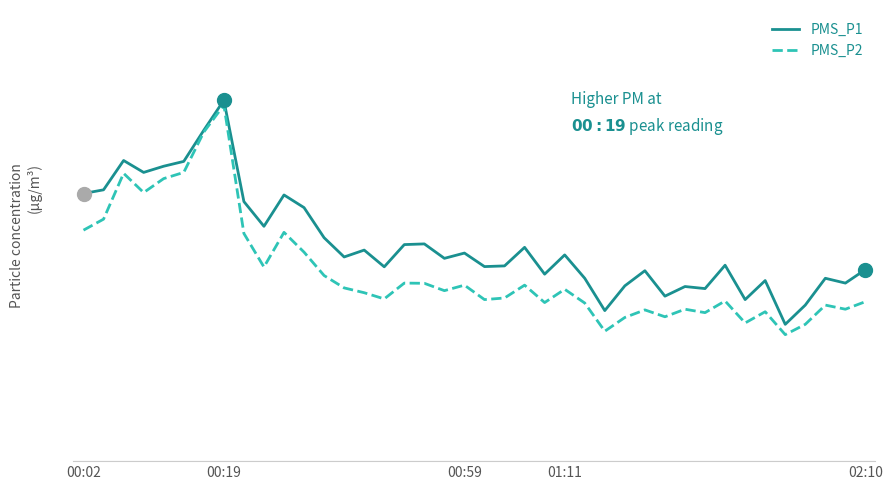

What is the minimum value shown in the chart?

46.0